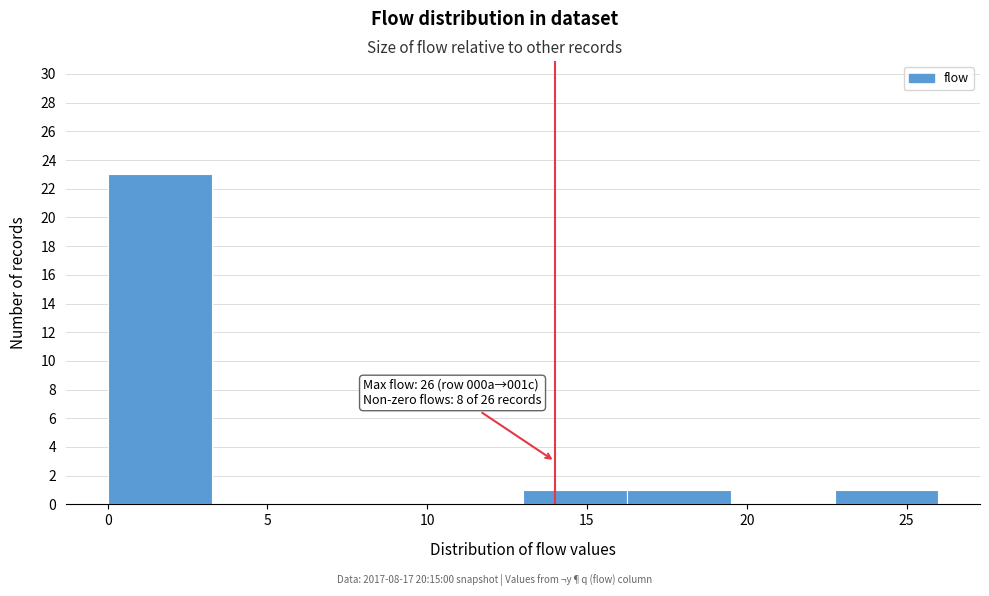

Over which range of the x-axis is the bar tallest?

0.00 to 3.25